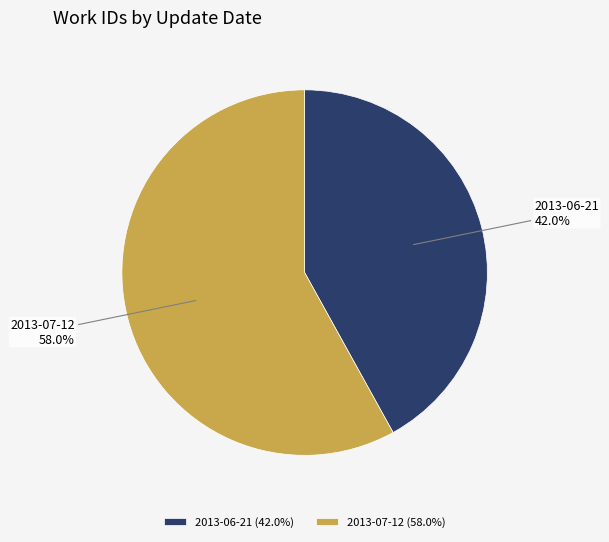

Count the number of slices in the pie.

2